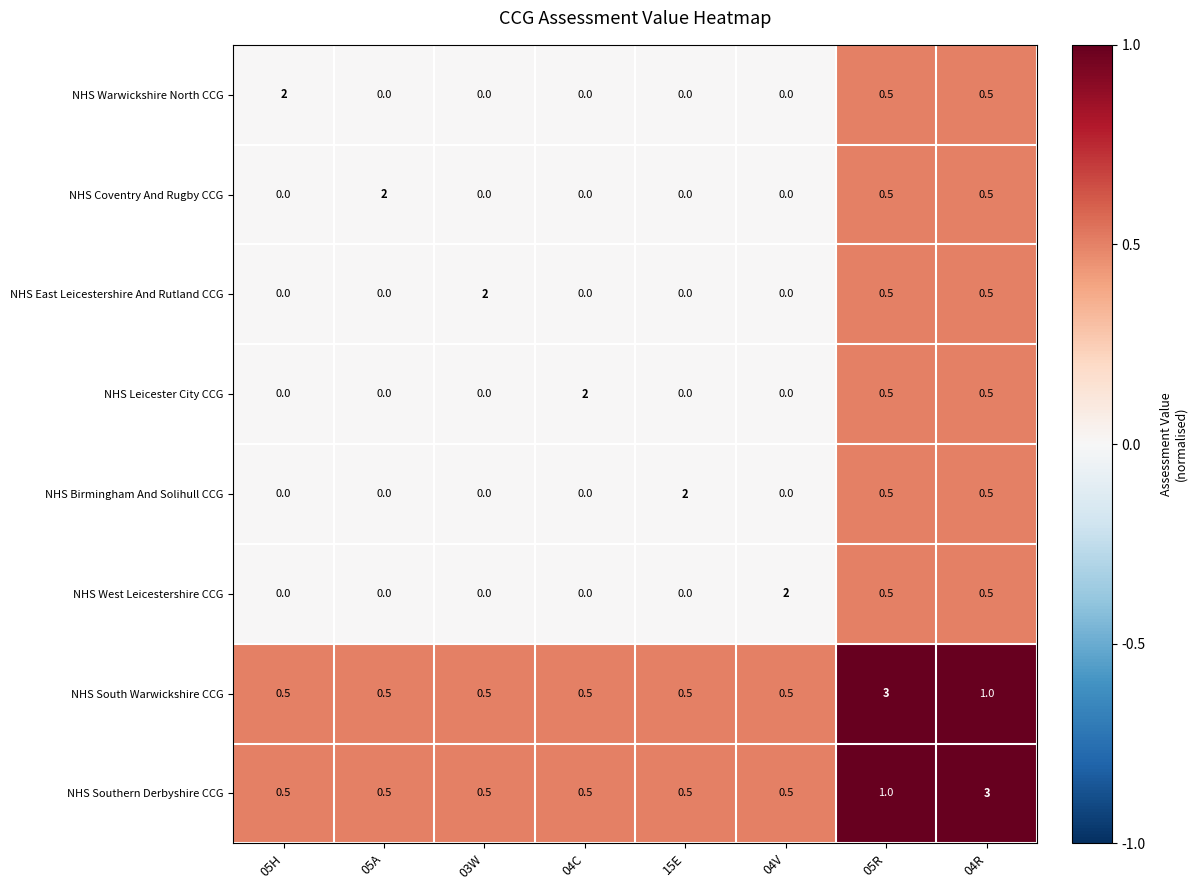

Count the NHS Warwickshire North CCG values in the range 0 to 1.

7